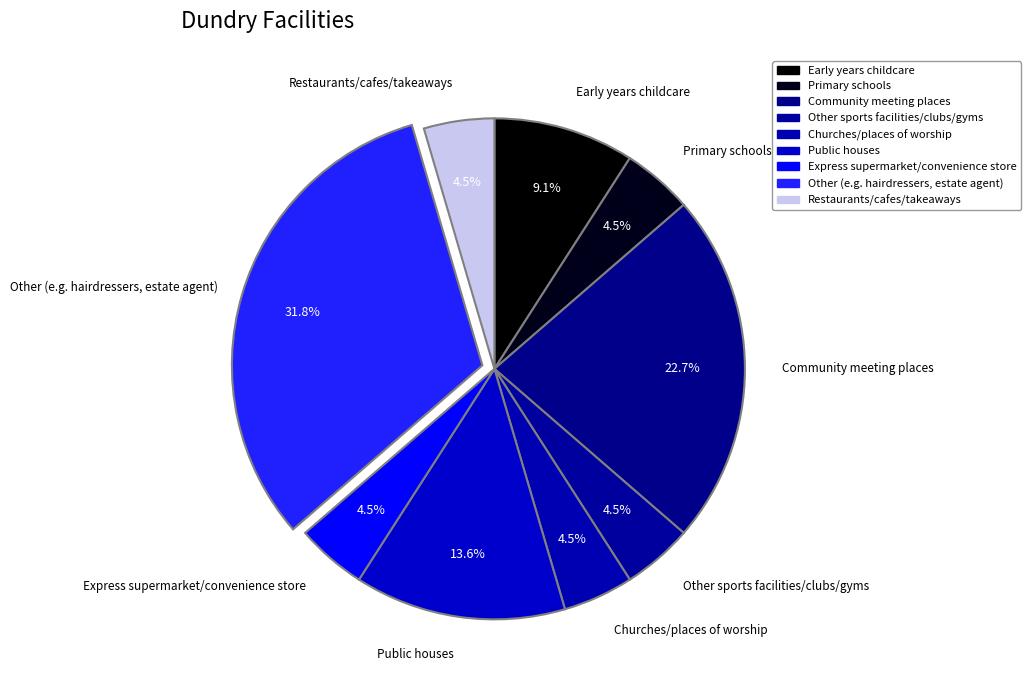

How many slices are in this pie chart?

9